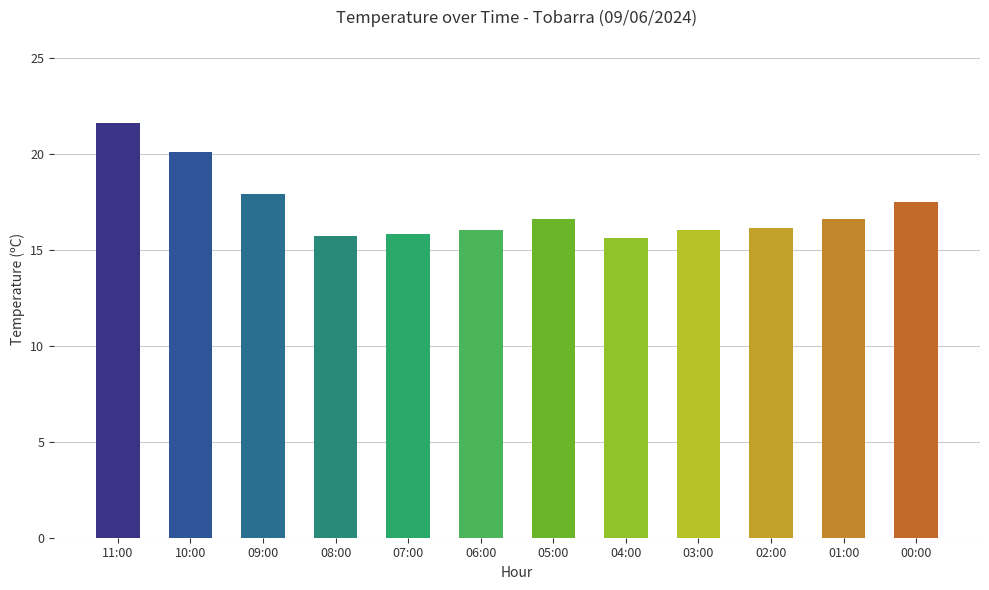

Are the bars grouped side by side (vs. stacked)?

No